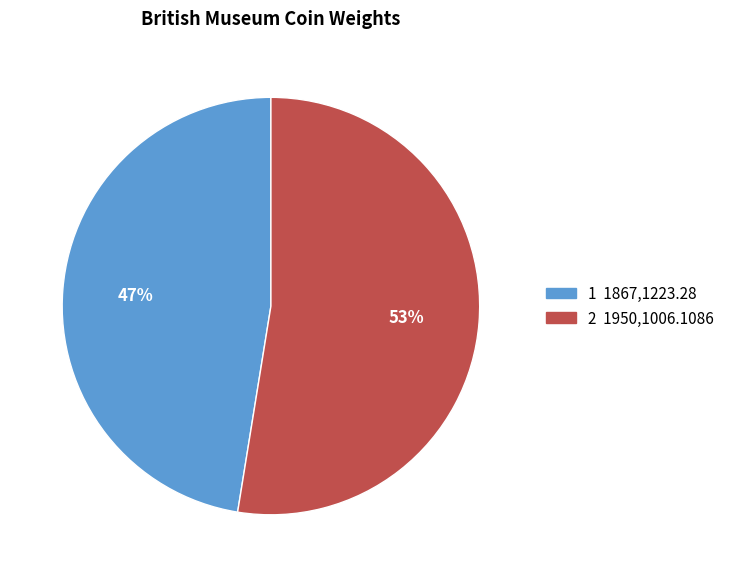

Is there any slice that represents more than half of the pie?

Yes